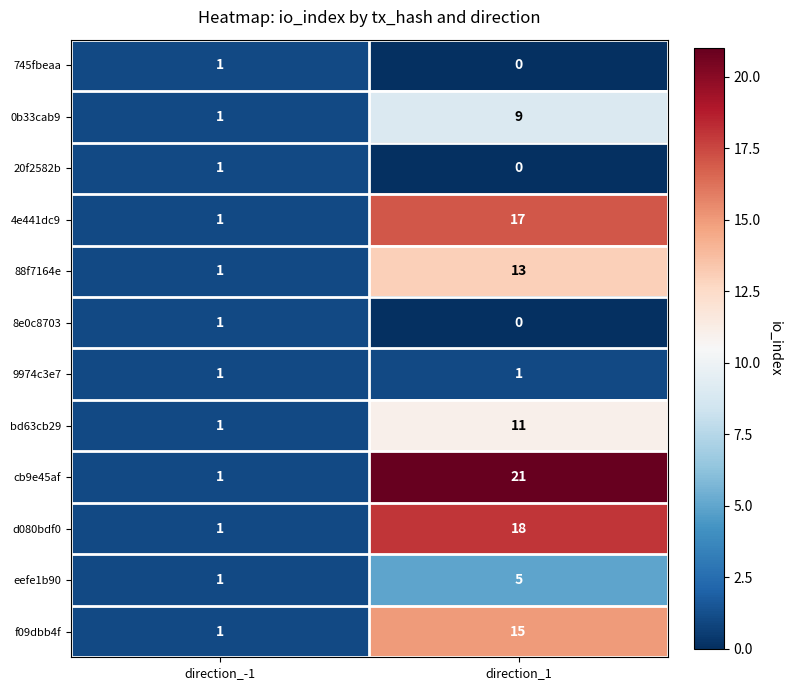

At which label is f09dbb4f closest to 8?

direction_-1